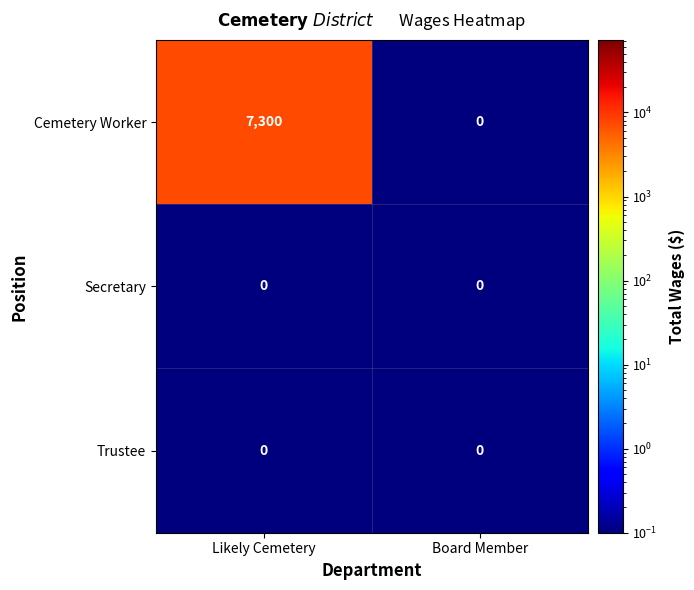

Reading left to right, transcribe all the data shown in this chart.

Cemetery Worker: 7300	0
Secretary: 0	0
Trustee: 0	0